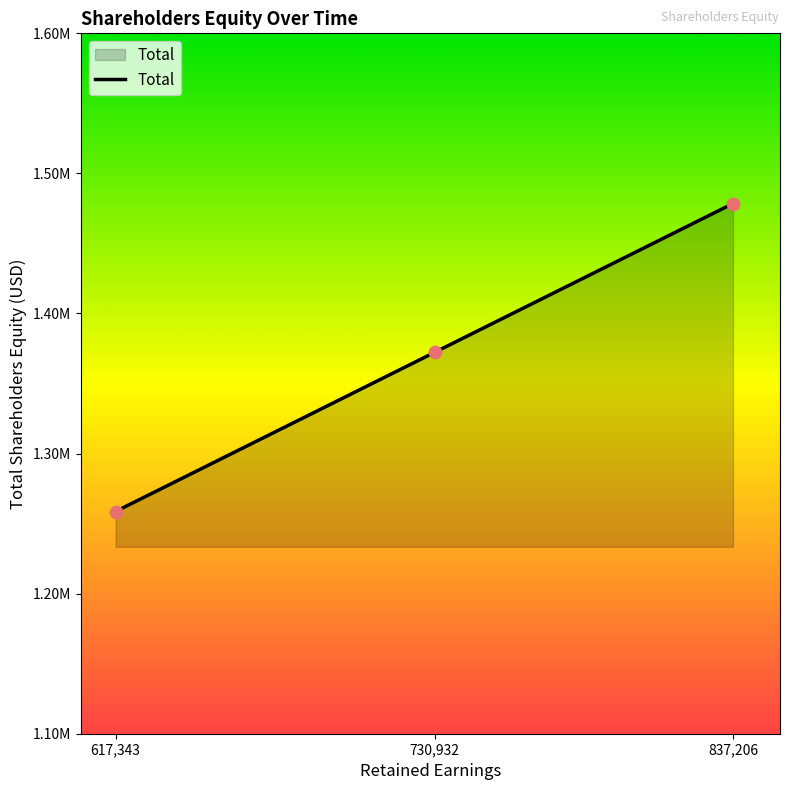

Is this an area chart (filled region under the line)?

Yes